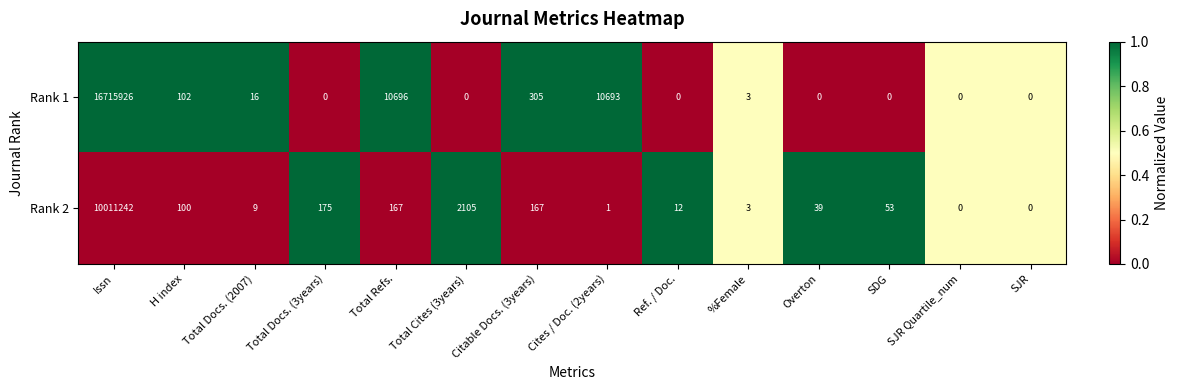

True or false: Rank 1 has a value of 536 at Citable Docs. (3years).

False